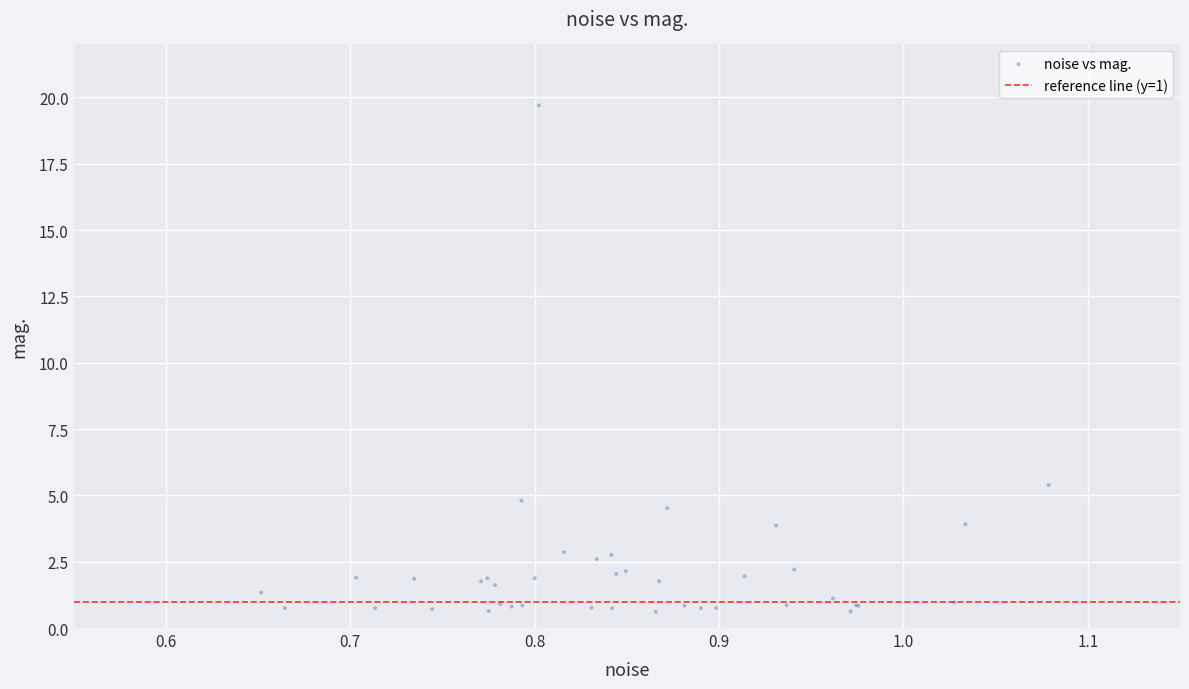

What Y value in the scatter plot is closest to 10?

5.4